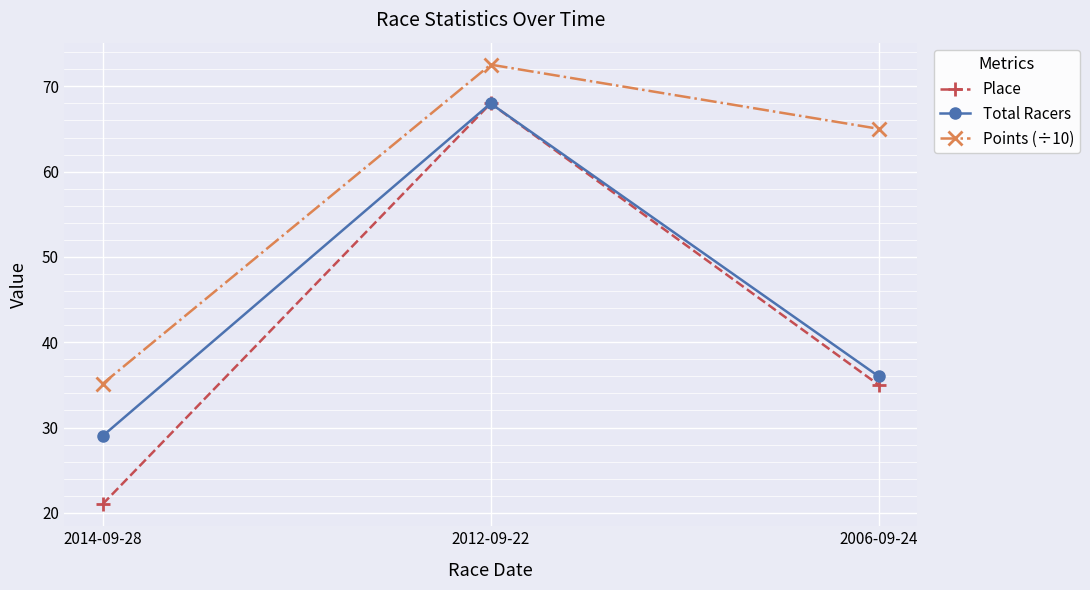

At how many categories does at least one series exceed 52?

2